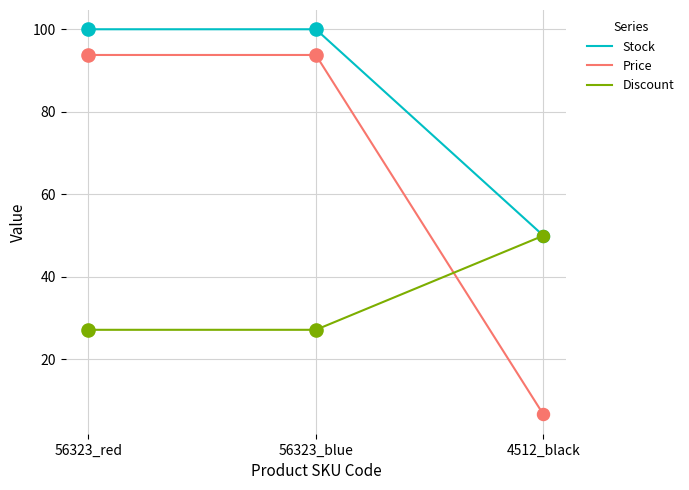

At how many categories does at least one series exceed 18?

3